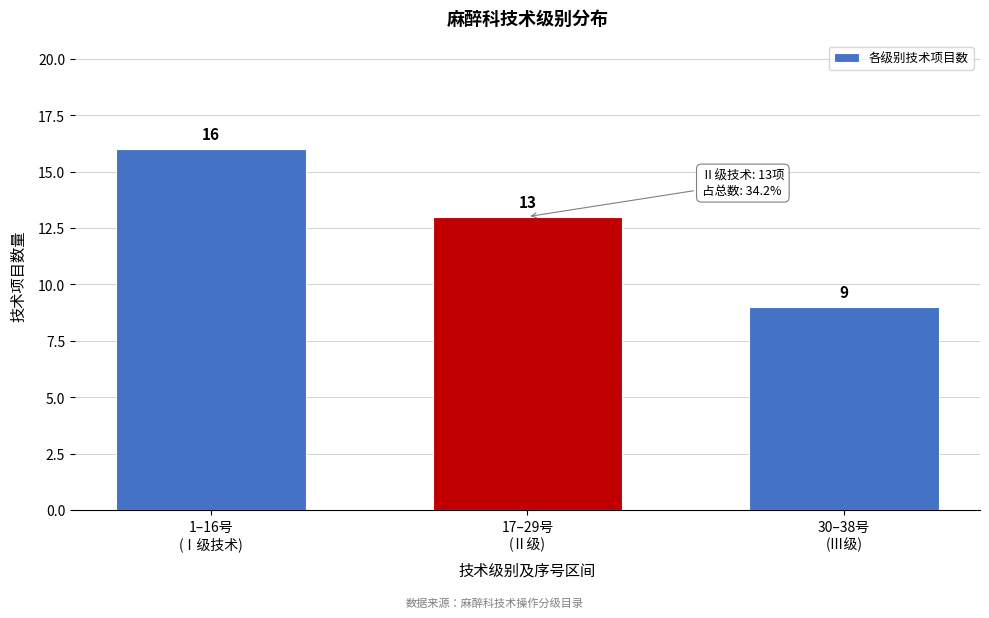

Reading left to right, what are all the values shown in this chart?

16	13	9